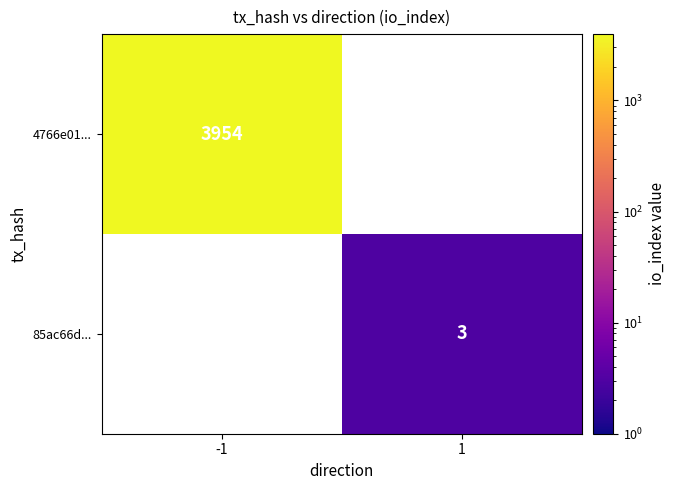

The 85ac66d... series shows 1 at 1. True or false?

False